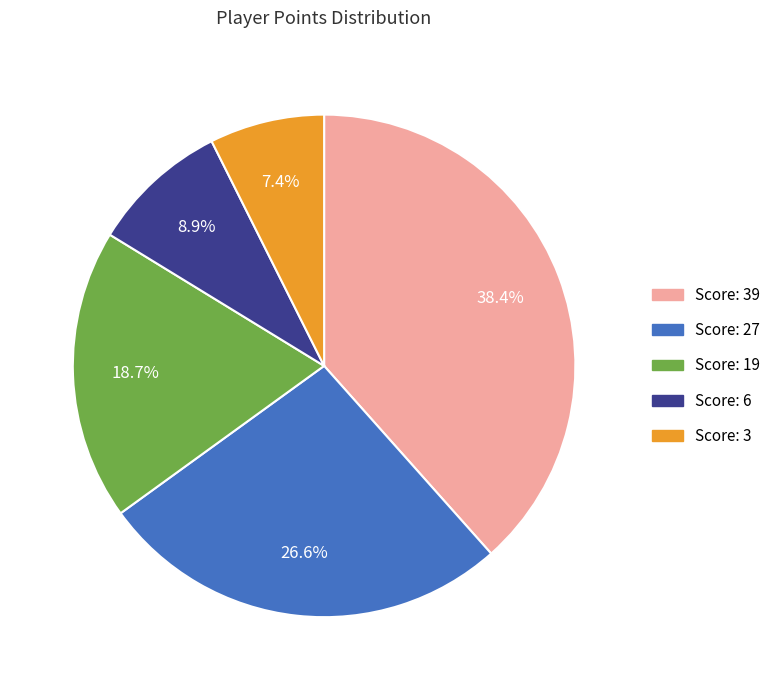

Is there any slice that represents more than half of the pie?

No